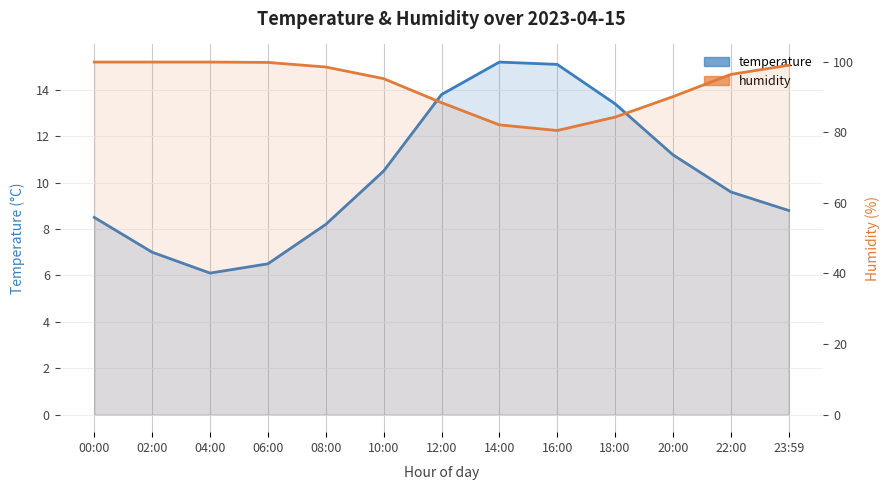

How many lines are shown in the chart?

2